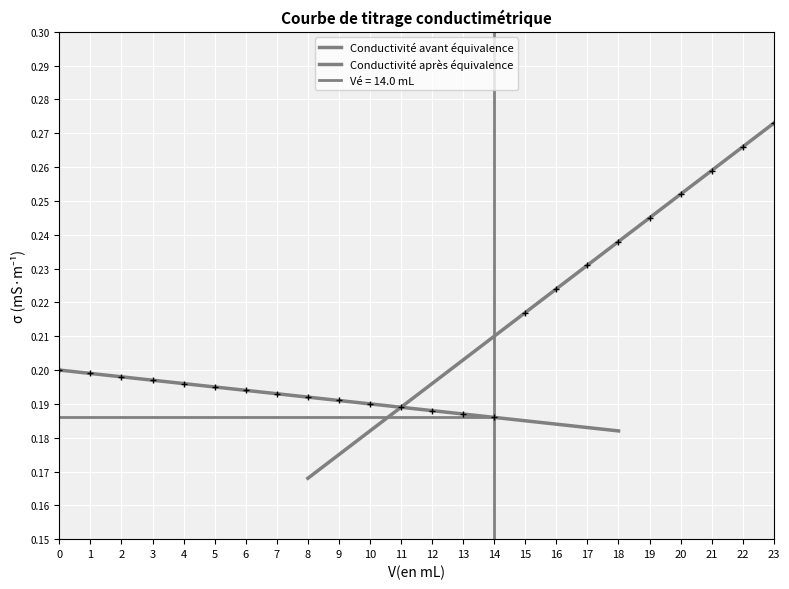

Where is the data nearest to the value 0?

14